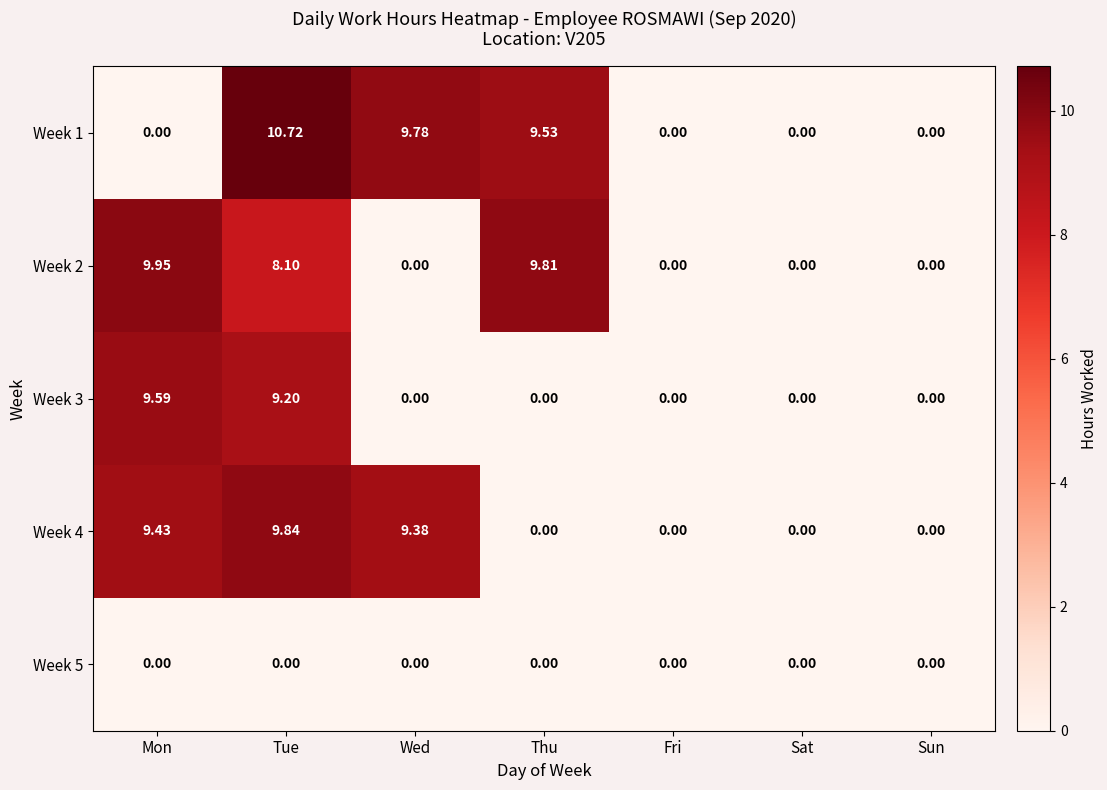

Which category has the highest value in the Week 3 series?

Mon